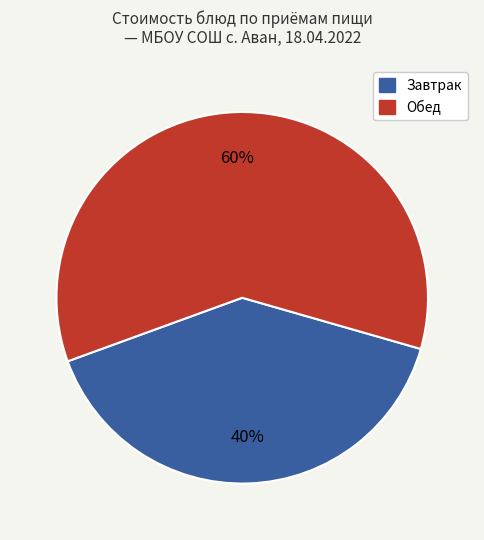

Does any single category account for the majority?

Yes